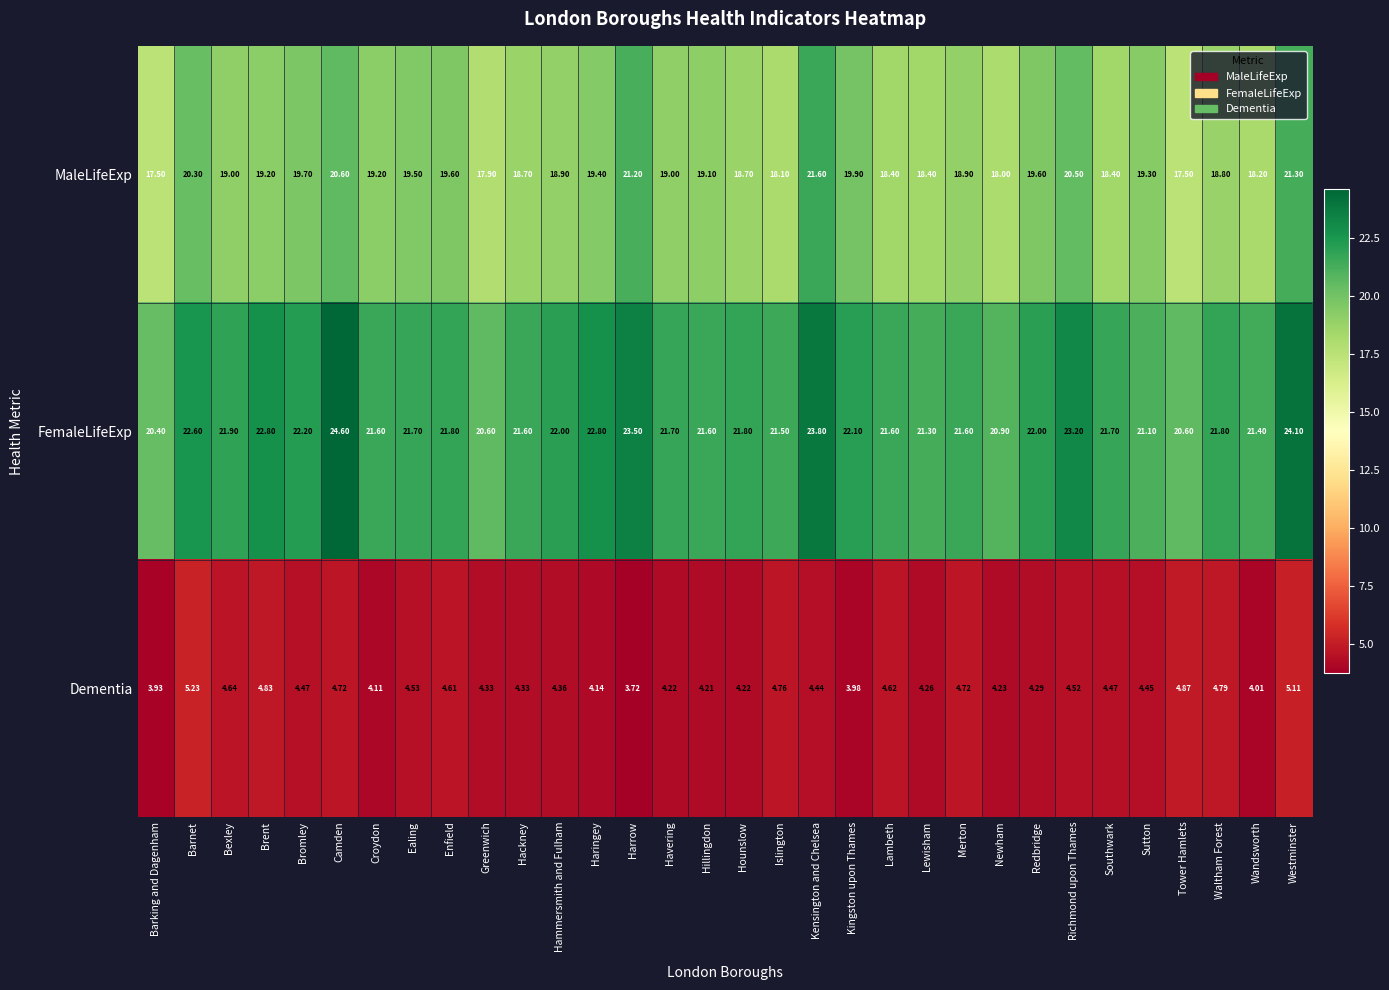

At which label does FemaleLifeExp first exceed 21?

Barnet